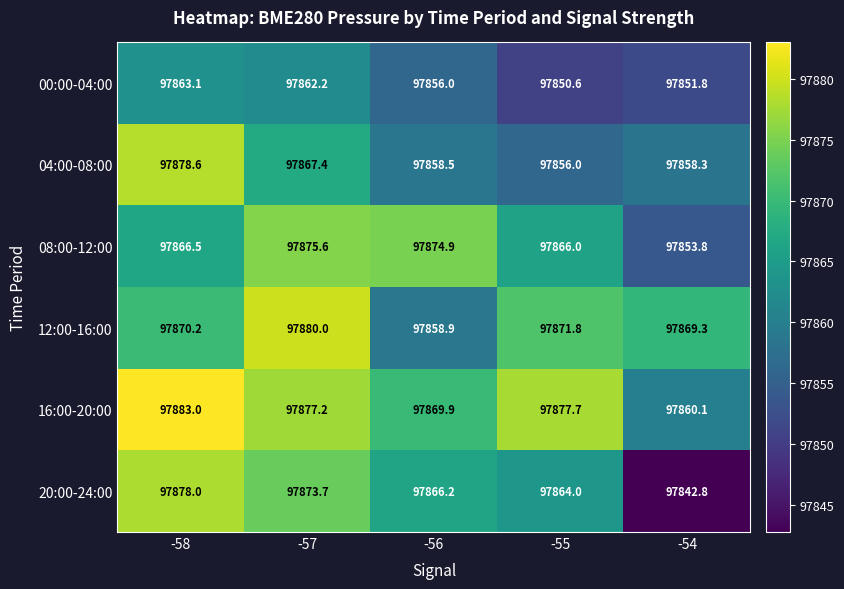

At which label does 00:00-04:00 first exceed 97856?

-58